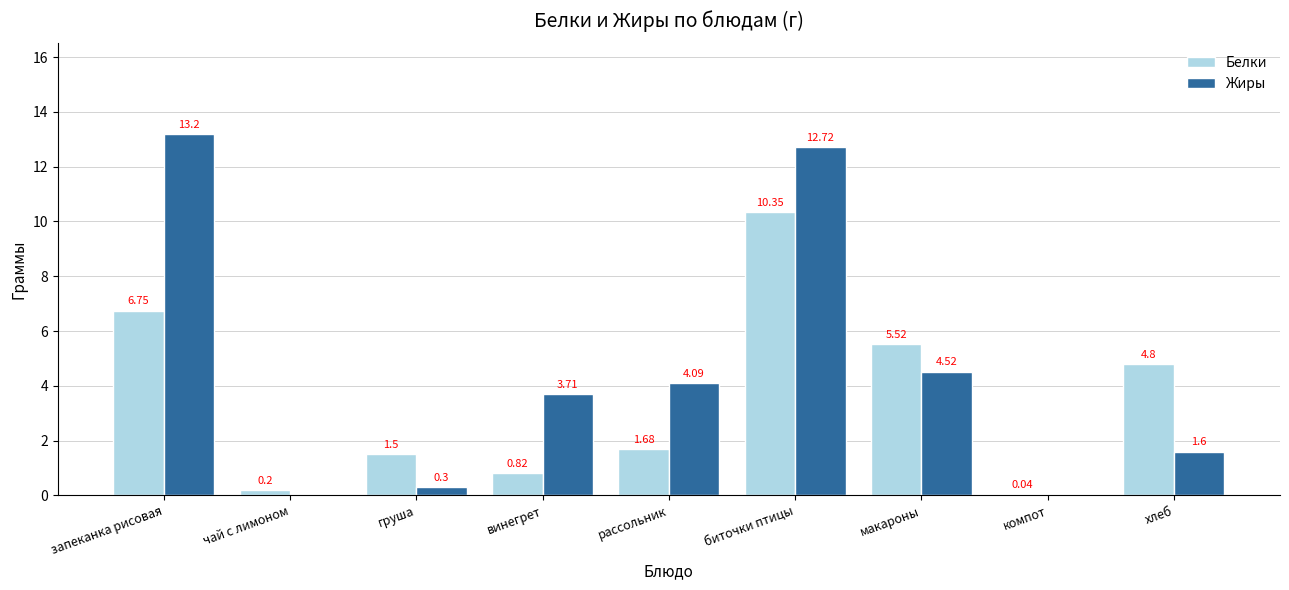

How many values in the Белки series exceed 1?

6